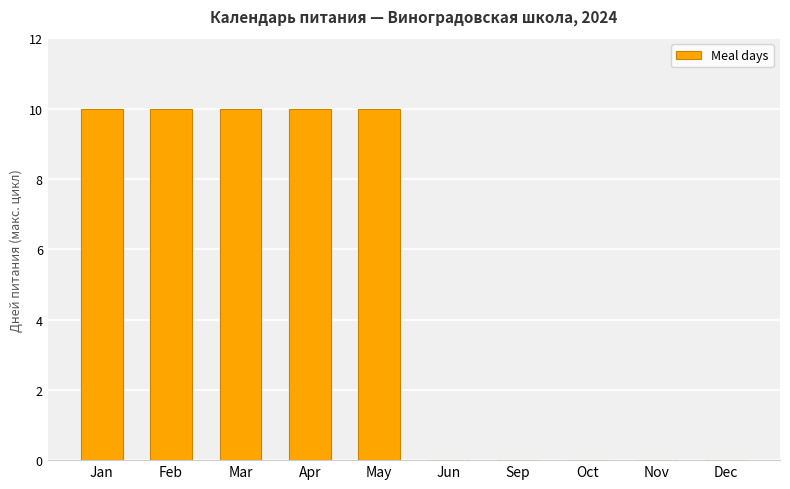

The chart shows a value of 0 at Dec. True or false?

True